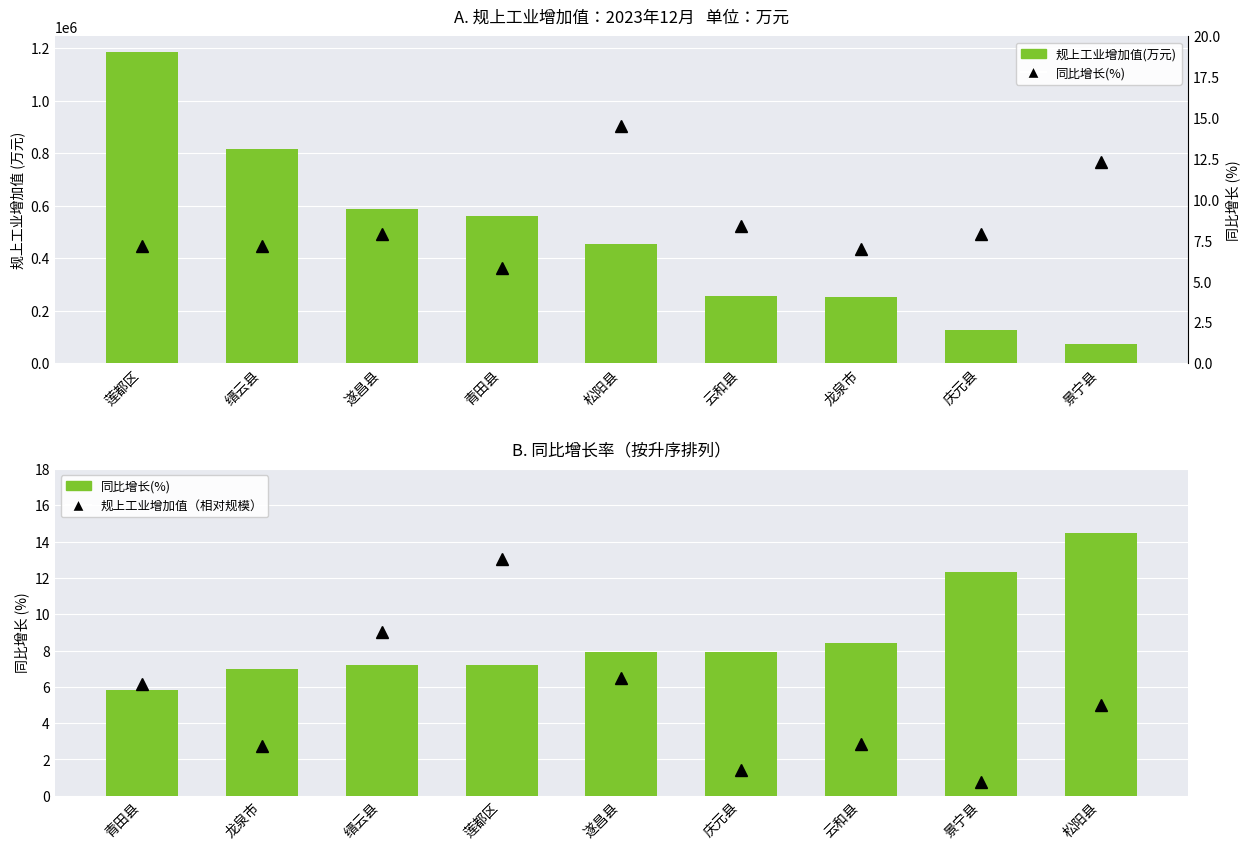

Read the 同比增长(%) value at 庆元县.

7.9